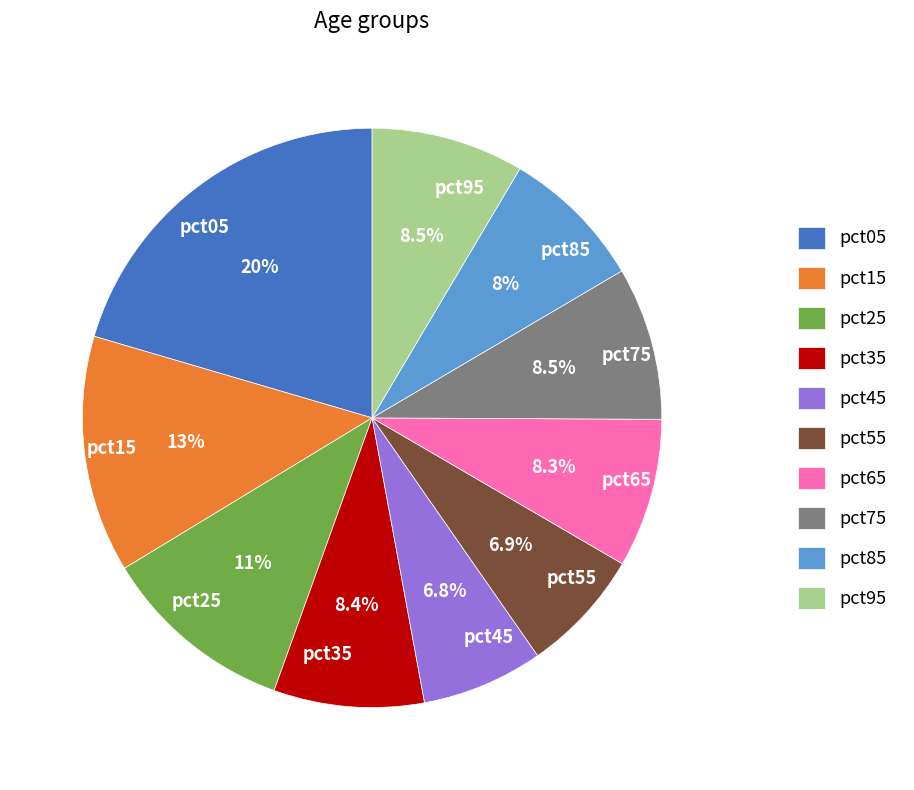

Is it true that pct35 is 8% of the pie?

True